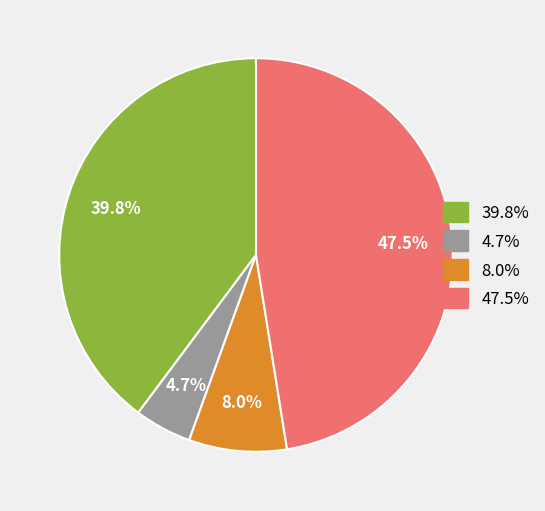

Is there any slice that represents more than half of the pie?

No